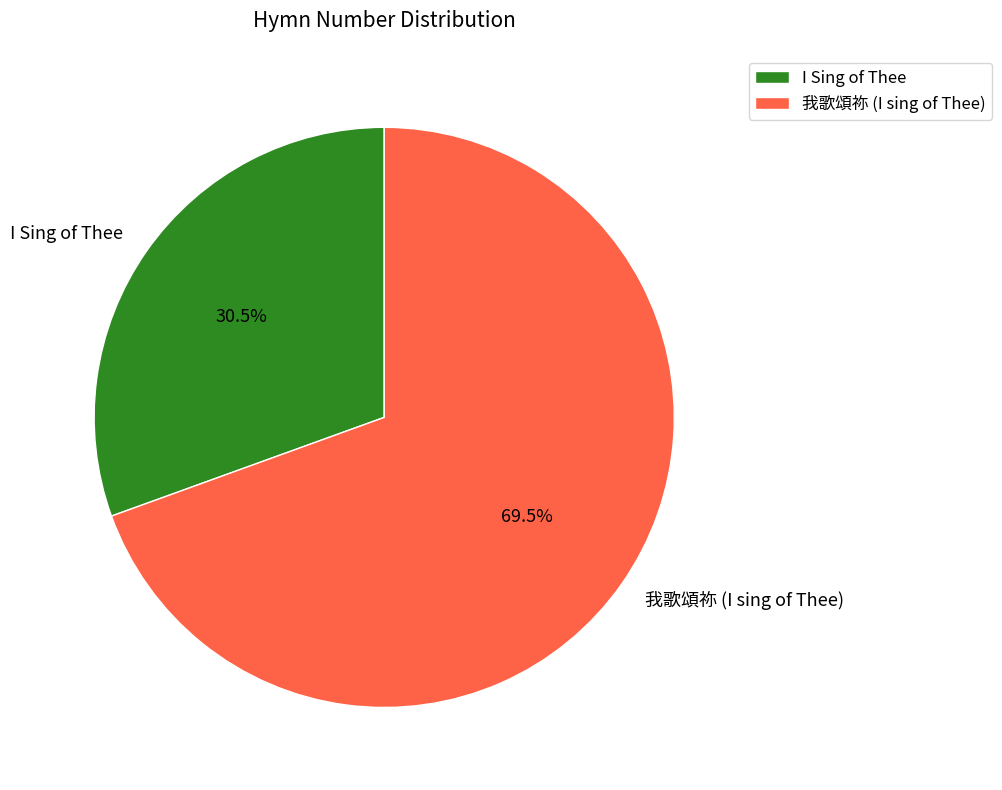

What is the smallest slice in the pie chart?

I Sing of Thee